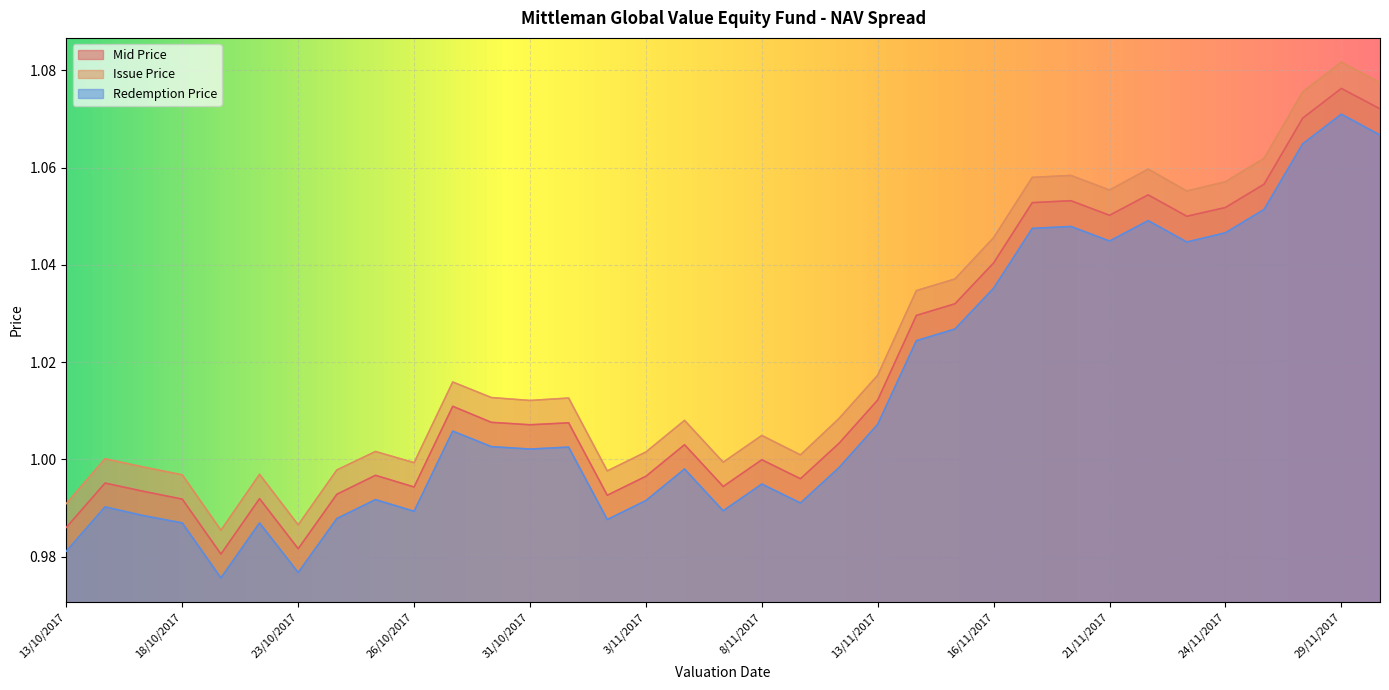

Reading left to right, what are all the values shown in this chart?

Mid Price: 13/10/2017=1.0	16/10/2017=1.0	17/10/2017=1.0	18/10/2017=1.0	19/10/2017=1.0	20/10/2017=1.0	23/10/2017=1.0	24/10/2017=1.0	25/10/2017=1.0	26/10/2017=1.0	27/10/2017=1.0	30/10/2017=1.0	31/10/2017=1.0	1/11/2017=1.0	2/11/2017=1.0	3/11/2017=1.0	6/11/2017=1.0	7/11/2017=1.0	8/11/2017=1.0	9/11/2017=1.0	10/11/2017=1.0	13/11/2017=1.0	14/11/2017=1.0	15/11/2017=1.0	16/11/2017=1.0	17/11/2017=1.1	20/11/2017=1.1	21/11/2017=1.1	22/11/2017=1.1	23/11/2017=1.1	24/11/2017=1.1	27/11/2017=1.1	28/11/2017=1.1	29/11/2017=1.1	30/11/2017=1.1
Issue Price: 13/10/2017=1.0	16/10/2017=1.0	17/10/2017=1.0	18/10/2017=1.0	19/10/2017=1.0	20/10/2017=1.0	23/10/2017=1.0	24/10/2017=1.0	25/10/2017=1.0	26/10/2017=1.0	27/10/2017=1.0	30/10/2017=1.0	31/10/2017=1.0	1/11/2017=1.0	2/11/2017=1.0	3/11/2017=1.0	6/11/2017=1.0	7/11/2017=1.0	8/11/2017=1.0	9/11/2017=1.0	10/11/2017=1.0	13/11/2017=1.0	14/11/2017=1.0	15/11/2017=1.0	16/11/2017=1.0	17/11/2017=1.1	20/11/2017=1.1	21/11/2017=1.1	22/11/2017=1.1	23/11/2017=1.1	24/11/2017=1.1	27/11/2017=1.1	28/11/2017=1.1	29/11/2017=1.1	30/11/2017=1.1
Redemption Price: 13/10/2017=1.0	16/10/2017=1.0	17/10/2017=1.0	18/10/2017=1.0	19/10/2017=1.0	20/10/2017=1.0	23/10/2017=1.0	24/10/2017=1.0	25/10/2017=1.0	26/10/2017=1.0	27/10/2017=1.0	30/10/2017=1.0	31/10/2017=1.0	1/11/2017=1.0	2/11/2017=1.0	3/11/2017=1.0	6/11/2017=1.0	7/11/2017=1.0	8/11/2017=1.0	9/11/2017=1.0	10/11/2017=1.0	13/11/2017=1.0	14/11/2017=1.0	15/11/2017=1.0	16/11/2017=1.0	17/11/2017=1.0	20/11/2017=1.0	21/11/2017=1.0	22/11/2017=1.0	23/11/2017=1.0	24/11/2017=1.0	27/11/2017=1.1	28/11/2017=1.1	29/11/2017=1.1	30/11/2017=1.1